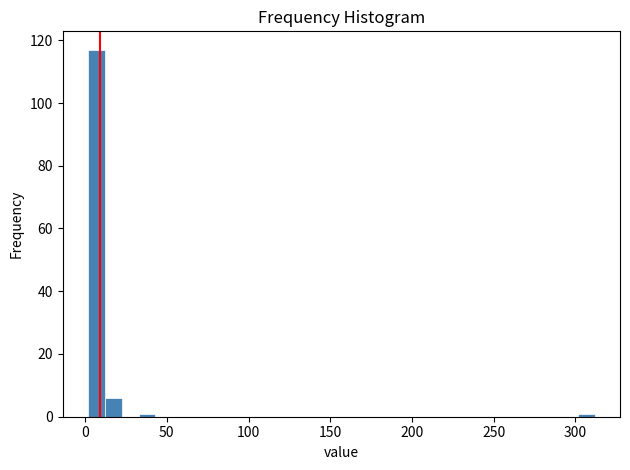

Read against the x-axis, roughly where is the centre of the tallest bar?

5